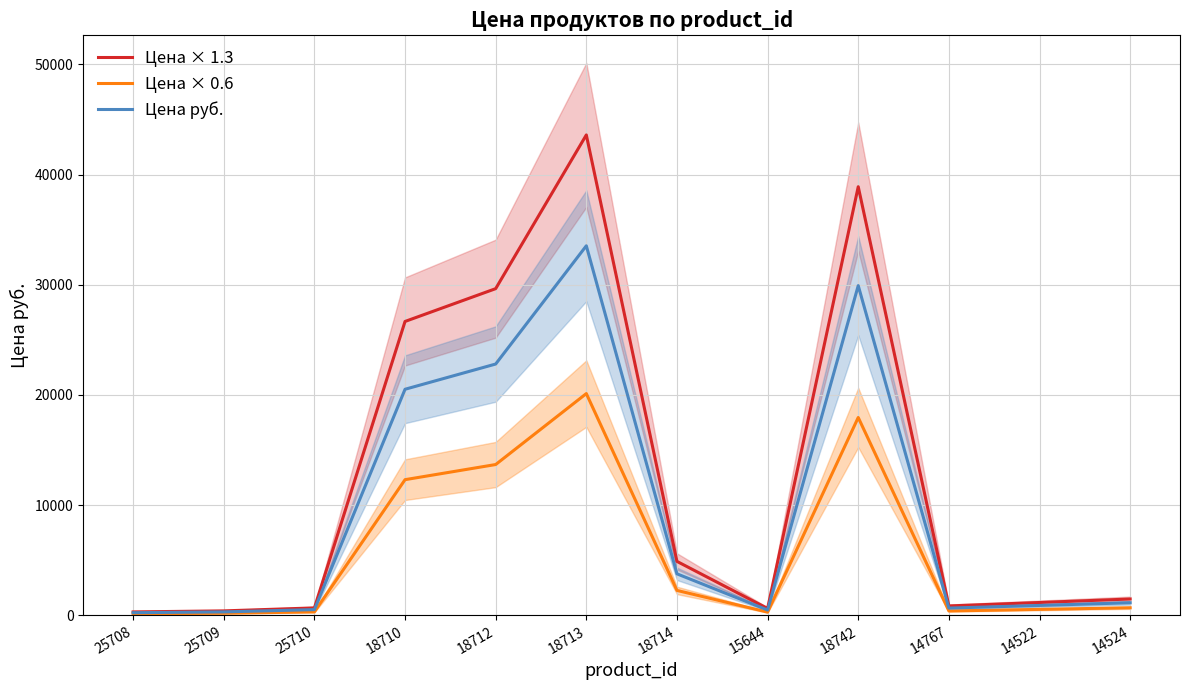

At 18714, list the series in order from smallest to largest.

Цена × 0.6, Цена руб., Цена × 1.3